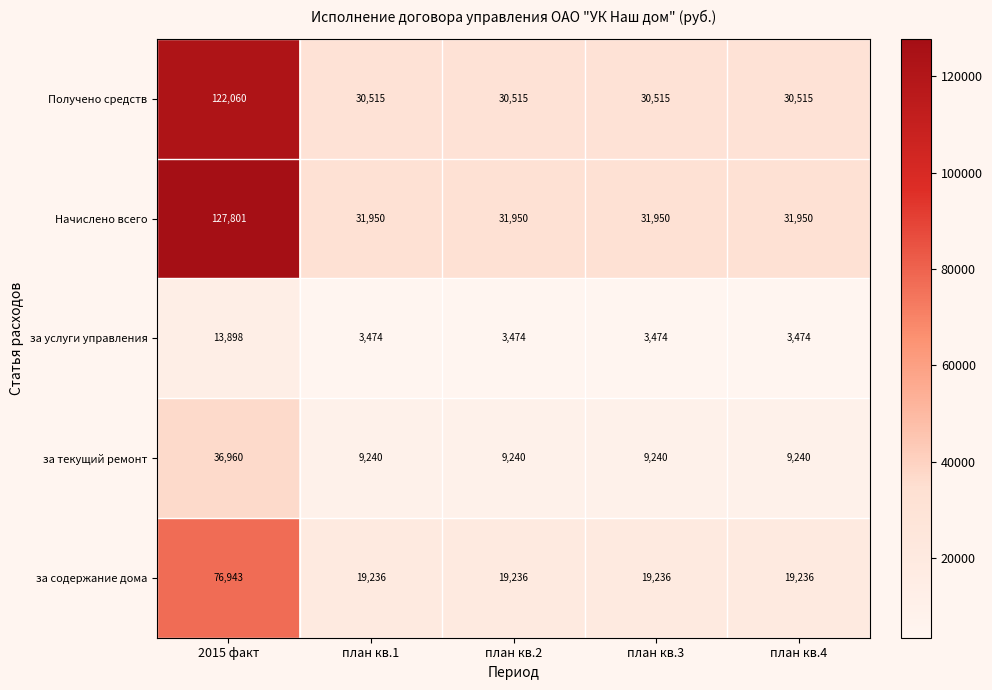

At which category does the chart reach its peak across all series?

2015 факт